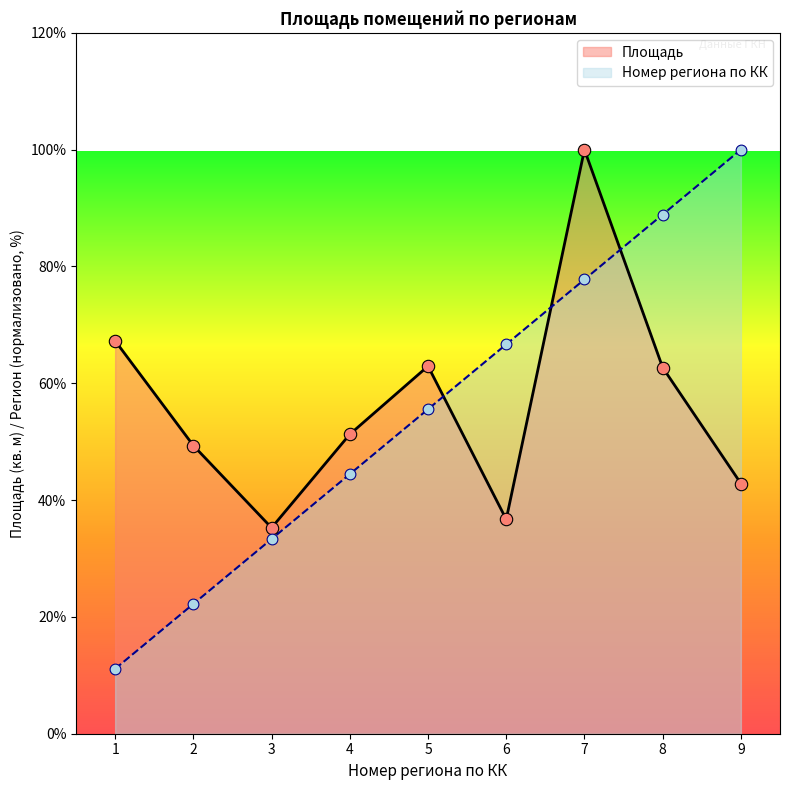

Which series contains the highest Y value?

Площадь